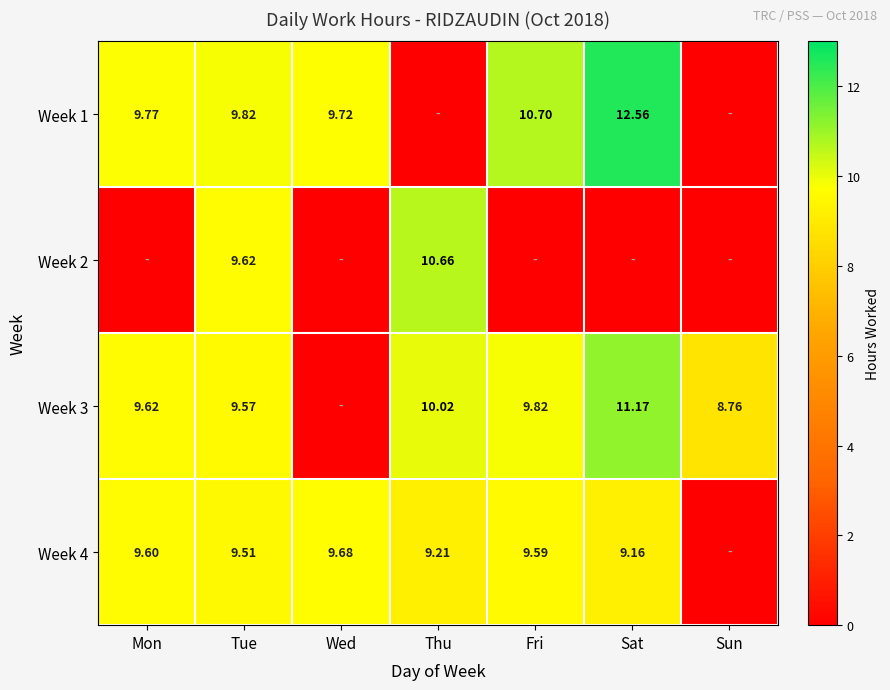

The Week 4 series shows 13.6 at Wed. True or false?

False